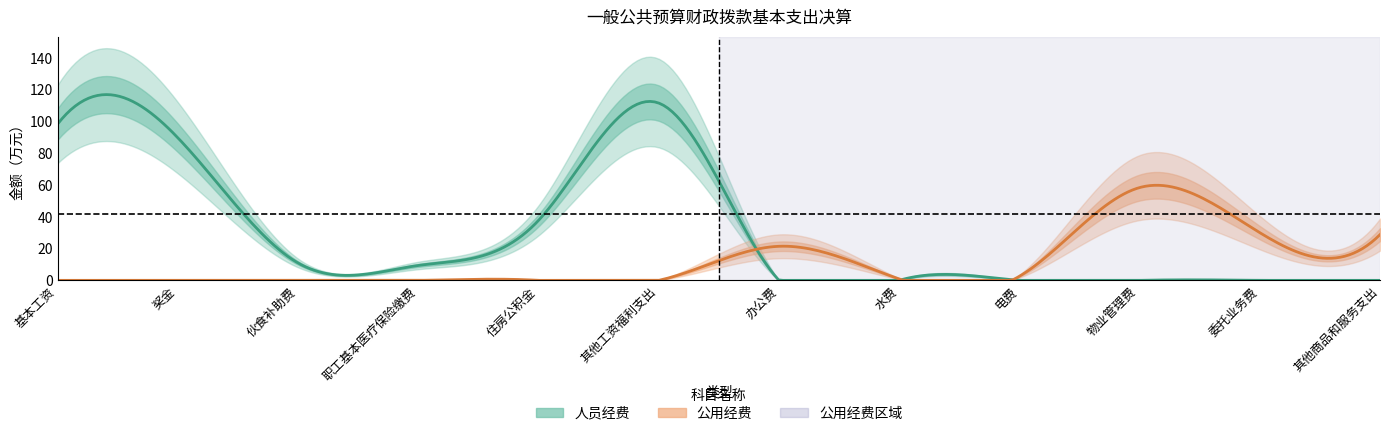

Does the chart have visible grid lines?

No